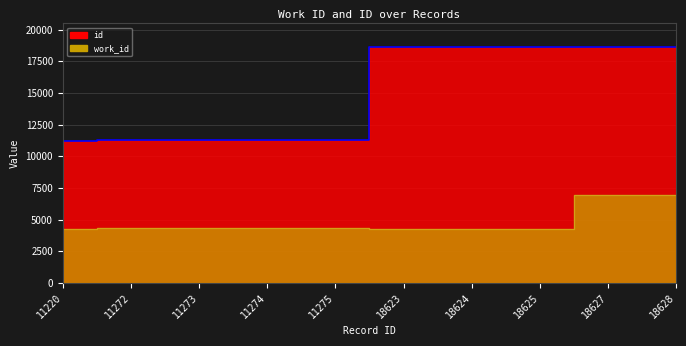

What is the greatest value displayed?

18628